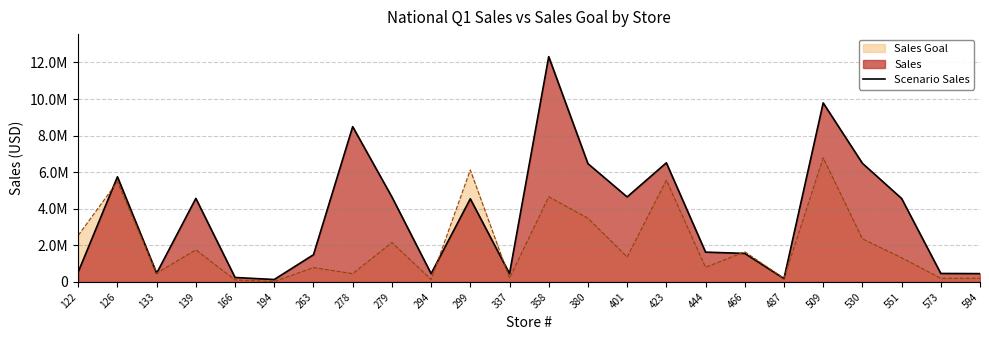

What is the approximate value at 509?

9787984